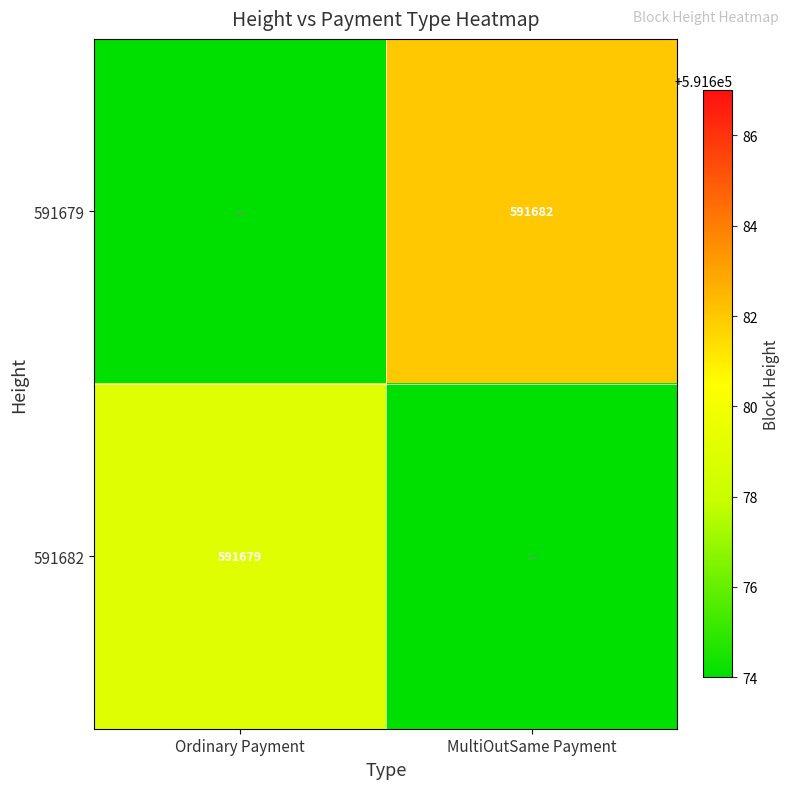

Is it true that 591679 equals 848123 at MultiOutSame Payment?

False